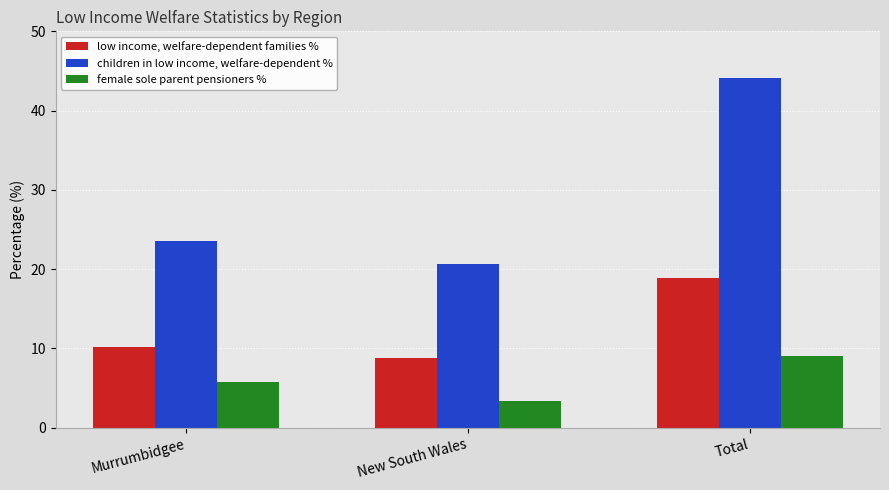

Which label corresponds to the largest value in the chart?

Total